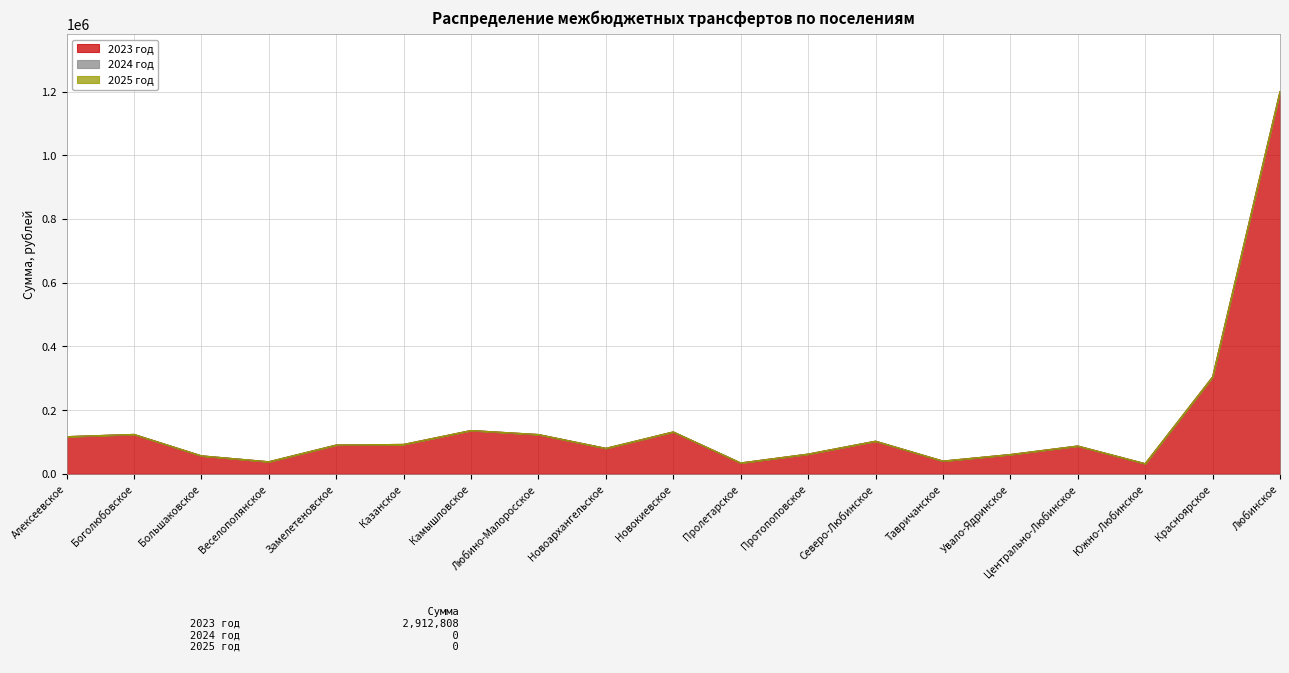

How many lines are shown in the chart?

3